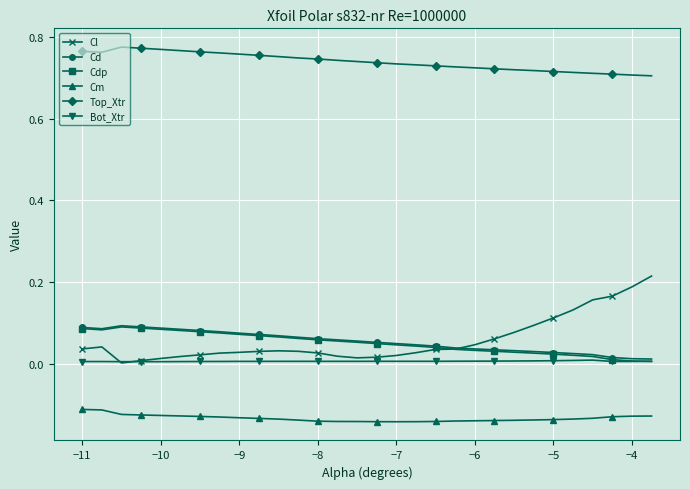

True or false: Cd and Cm cross at least once.

False